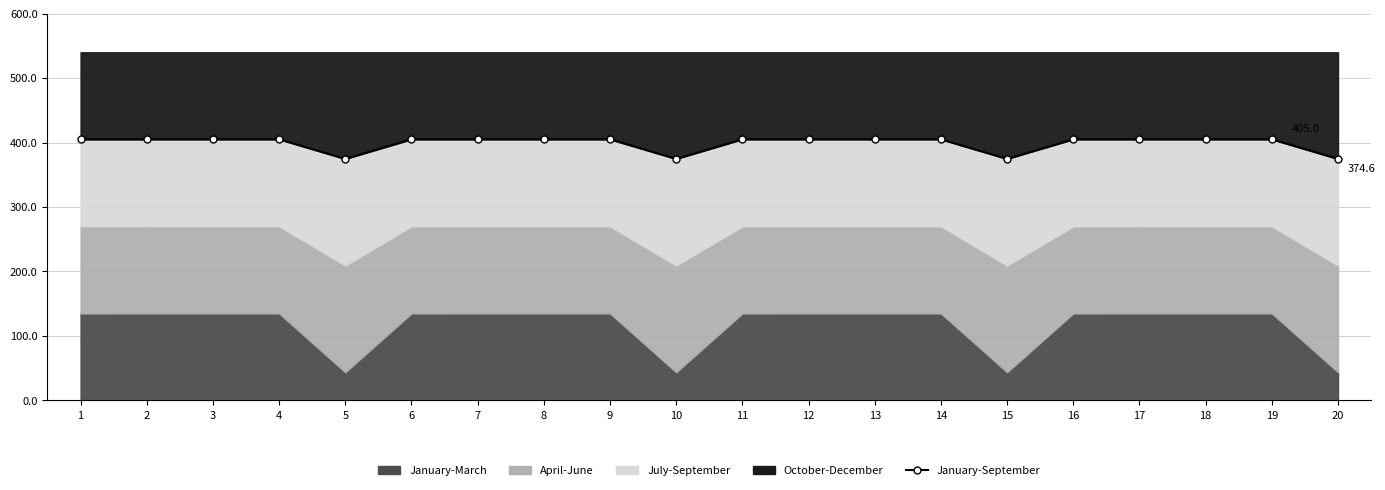

Which has a higher value, 20 or 3?

3